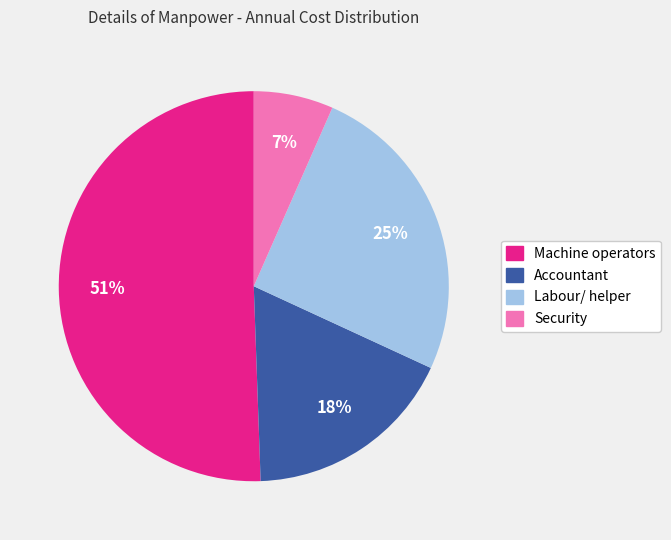

Combined, do Labour/ helper and Security account for over 50%?

No